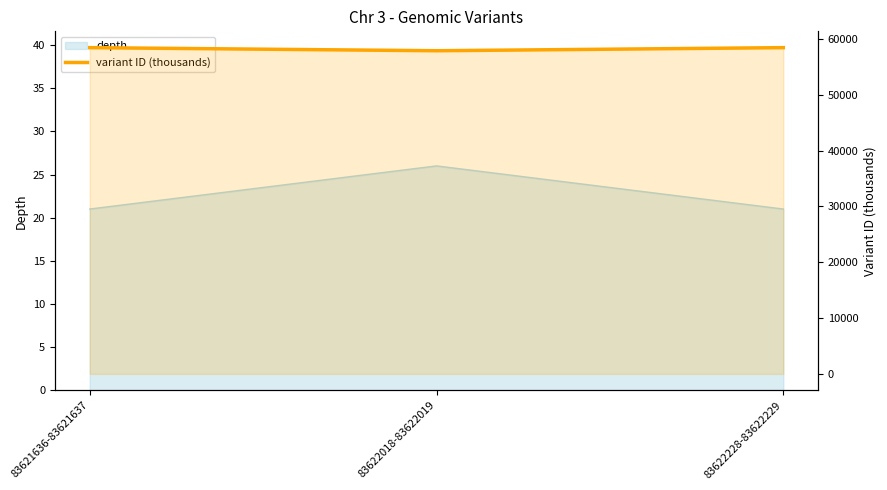

What is the value of the 3rd point from the left?

58468.3